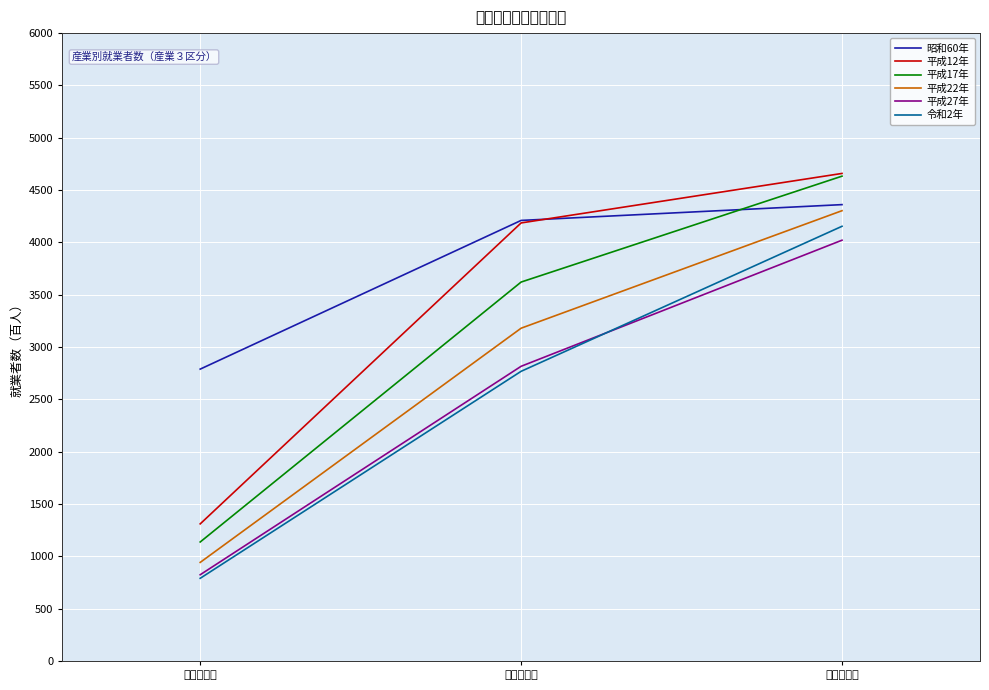

What is the maximum value for 平成12年?

4659